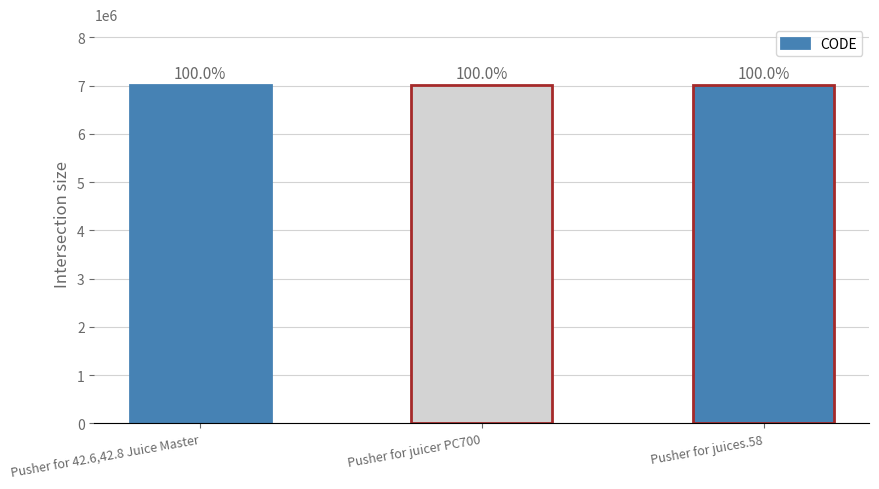

Reading left to right, extract all data points from this chart.

7010392	7011411	7010535